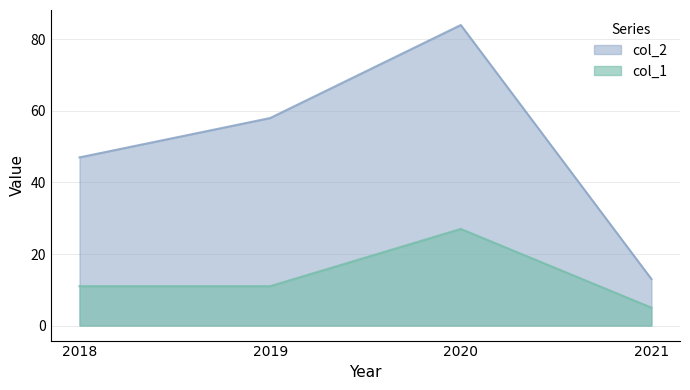

True or false: col_2 has a value of 18 at 2021.

False